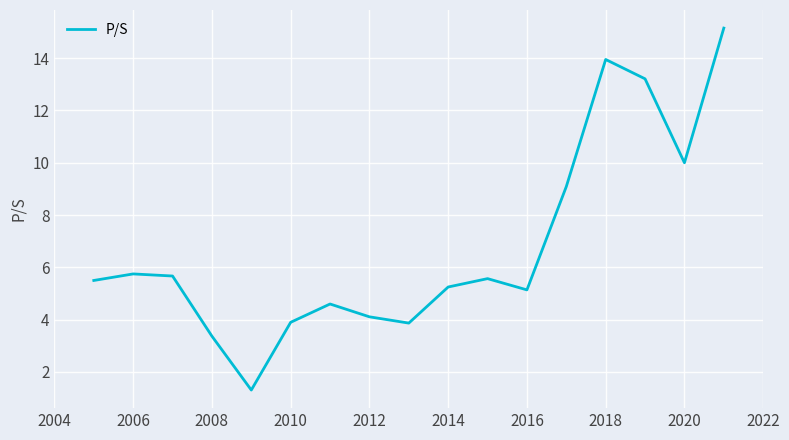

What is the difference between the maximum and minimum values?

13.8